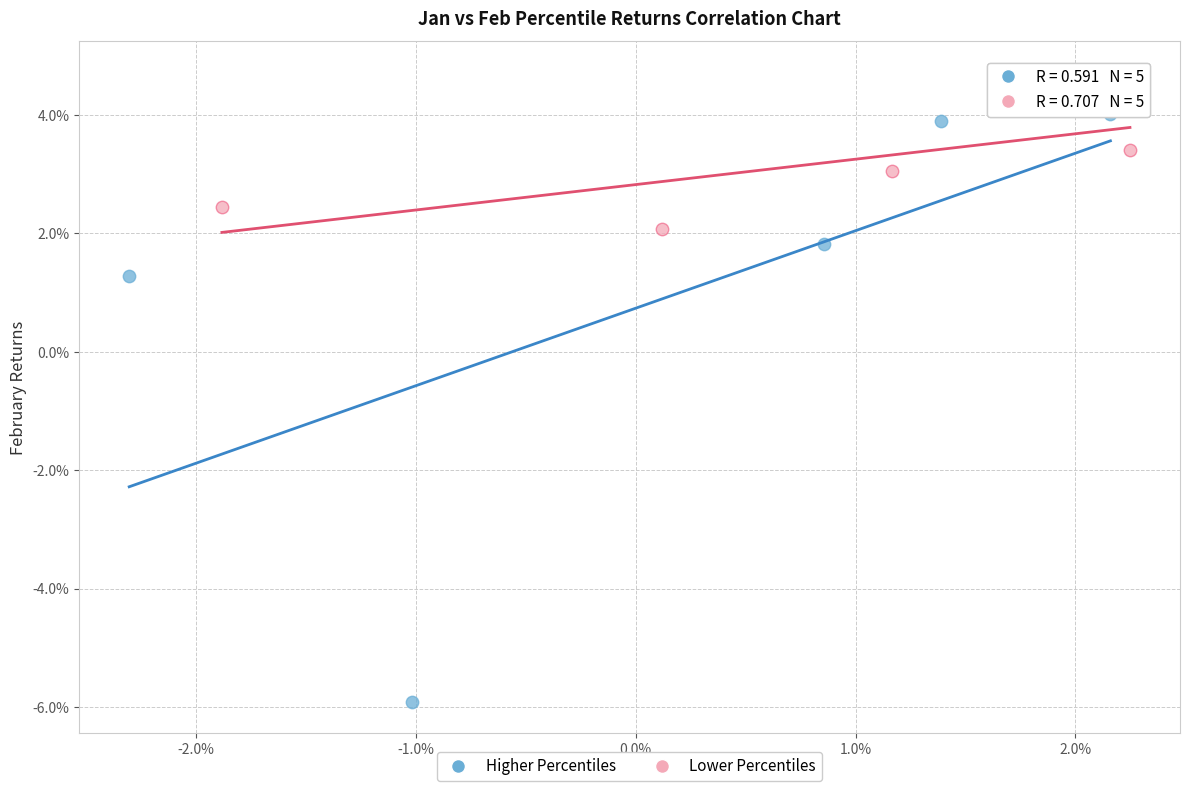

What are all the series names shown in the legend?

Higher Percentiles, Lower Percentiles